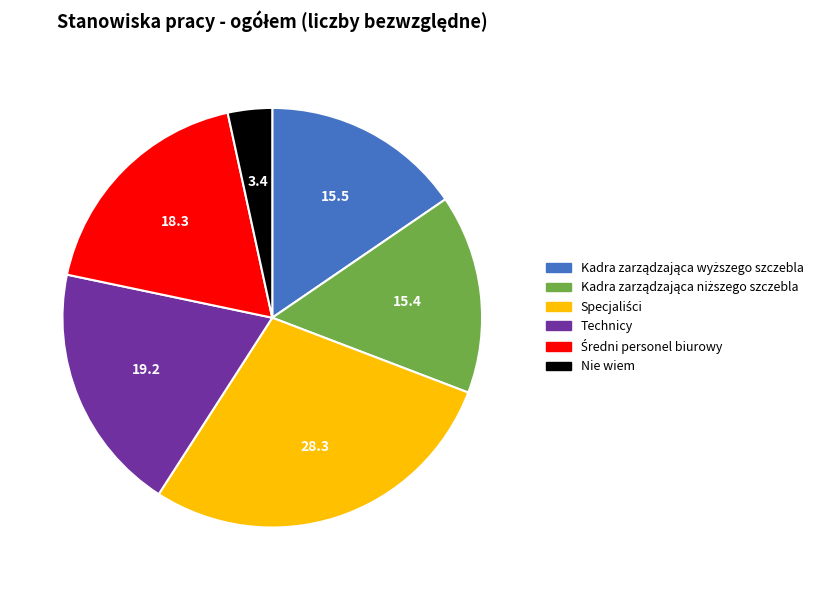

How many segments does this pie chart have?

6